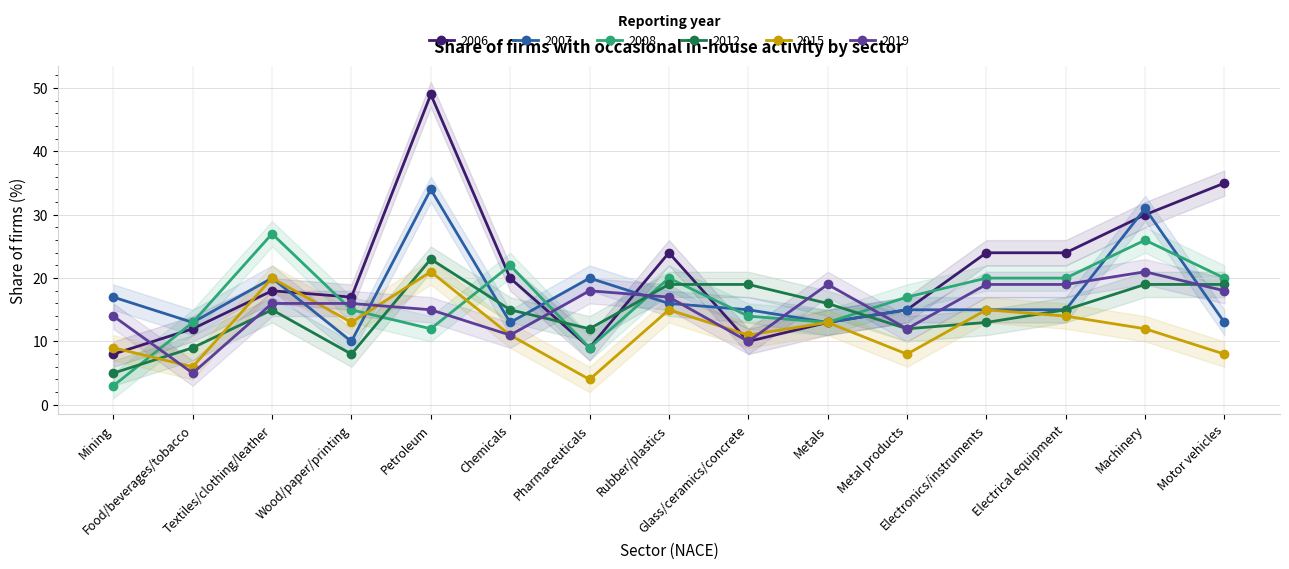

What is the label of the 14th point from the left?

Machinery